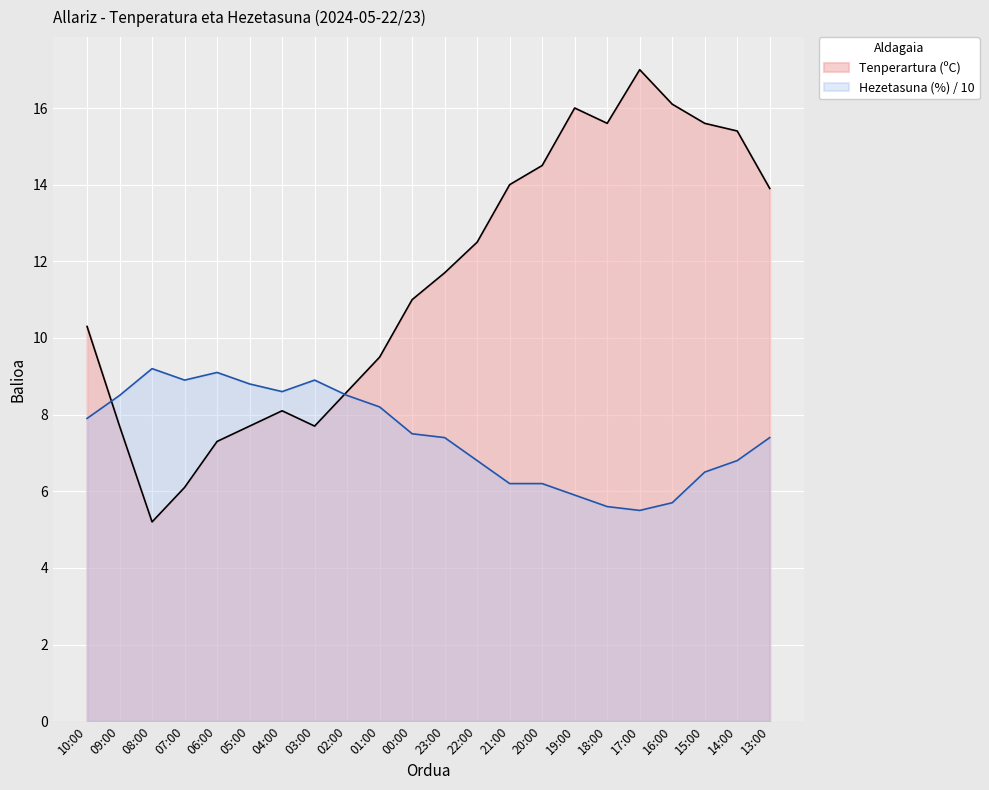

Does the chart display data point markers on the line(s)?

No